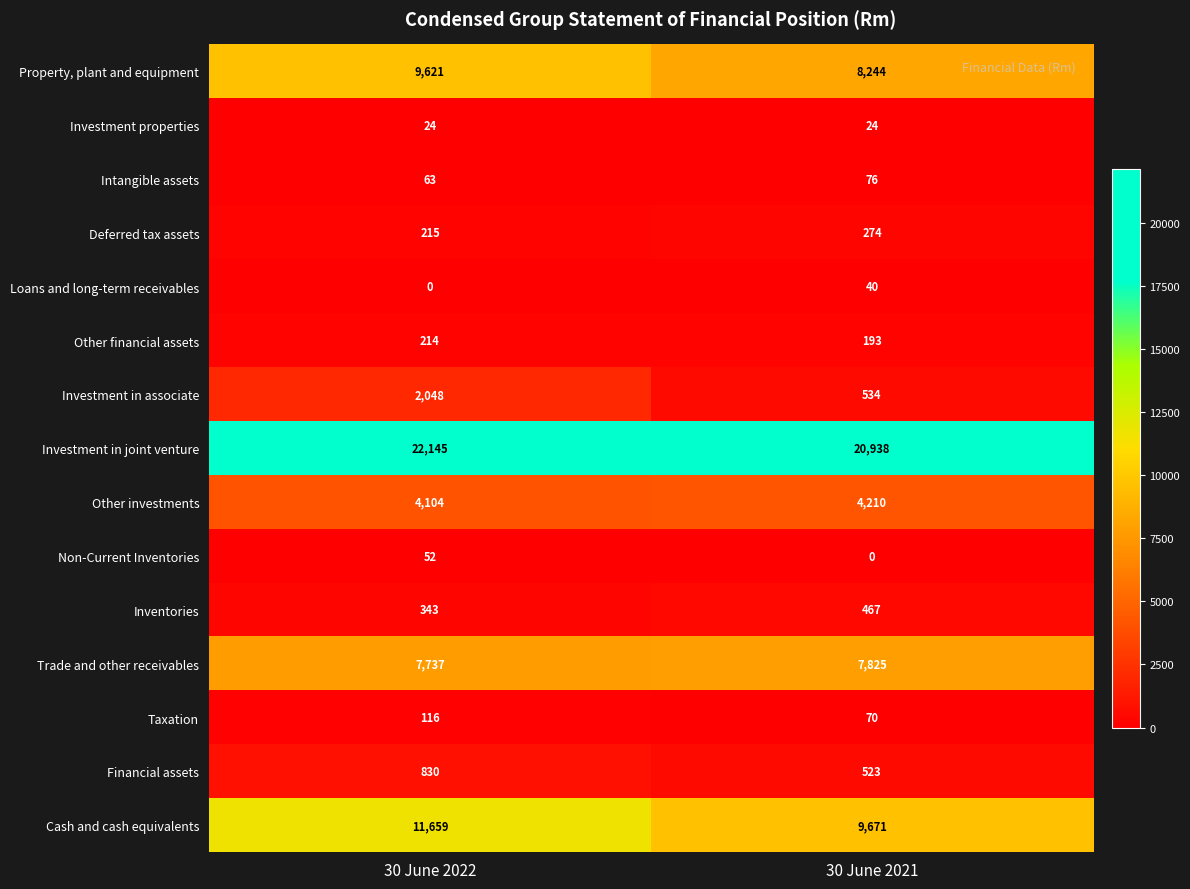

Which series has the largest range (max minus min)?

Cash and cash equivalents